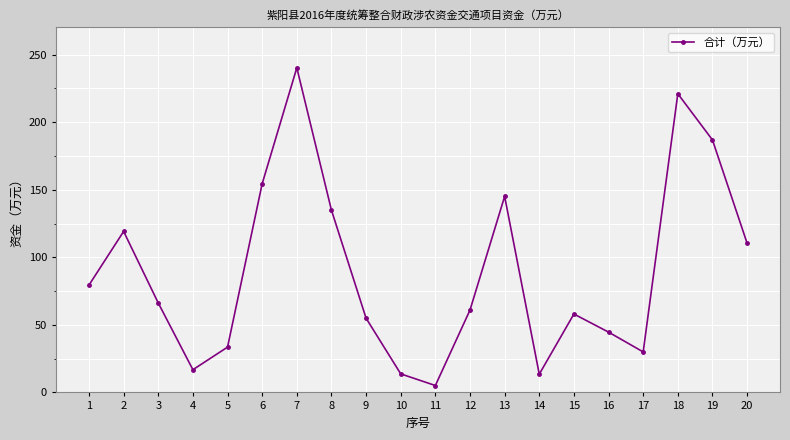

Where does the data first go above 66?

1